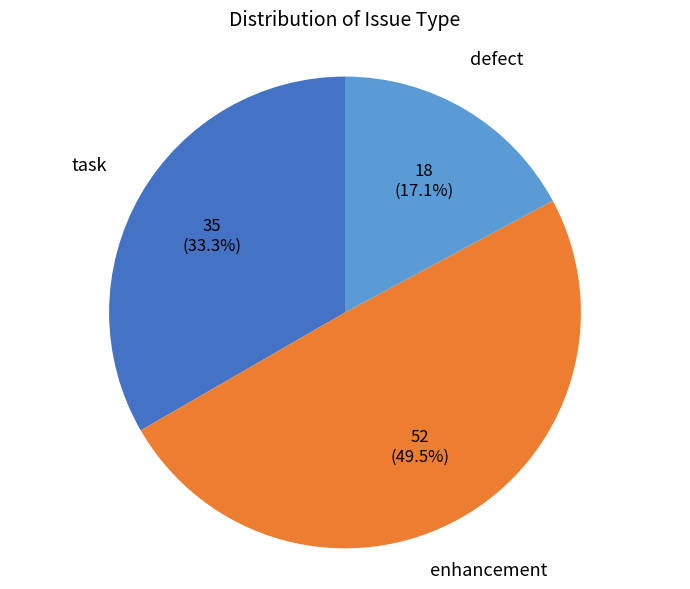

Is there any slice that represents more than half of the pie?

No